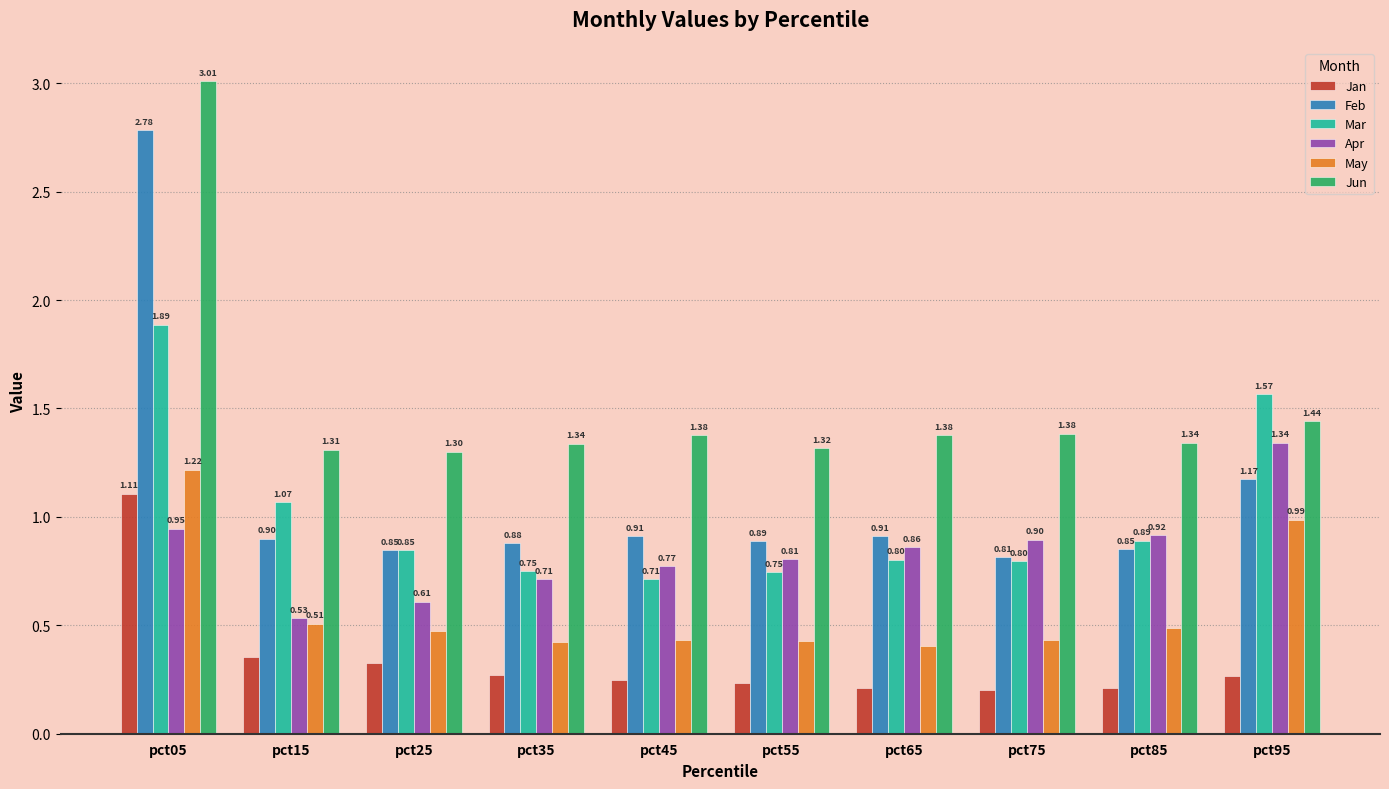

What are all the series names shown in the legend?

Jan, Feb, Mar, Apr, May, Jun